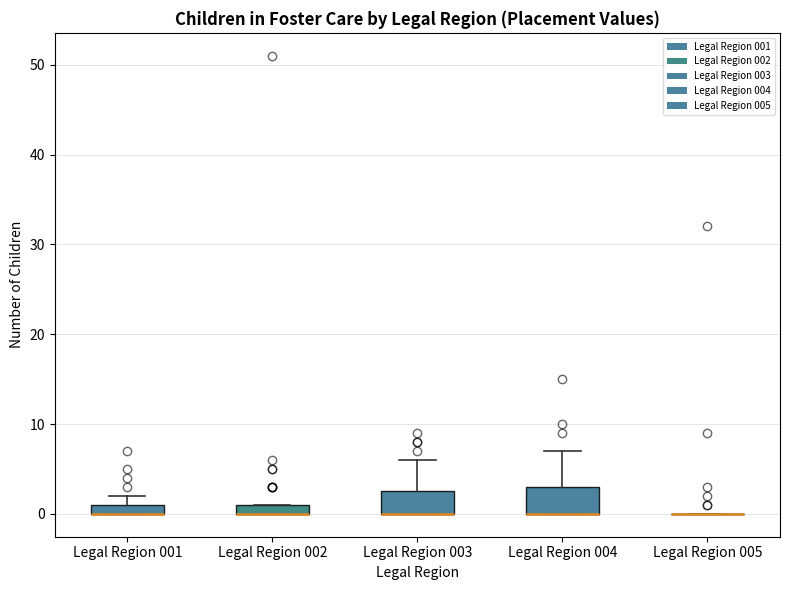

Where is the lower edge of the box for Legal Region 002 on the y-axis? The values are not printed on the chart, so give them approximately, as read against the axis.

0